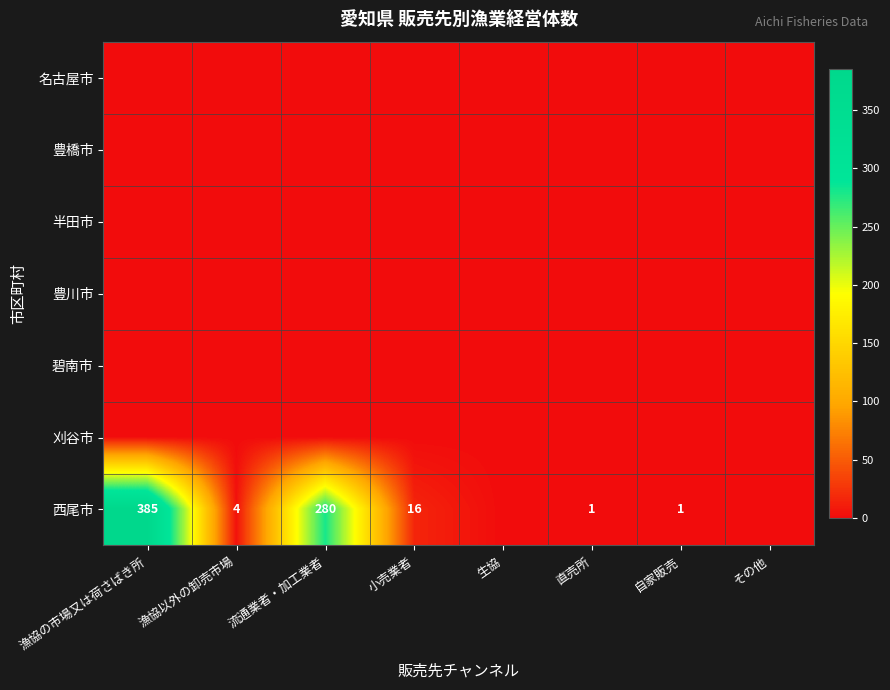

Which has a higher value, その他 or 生協?

その他